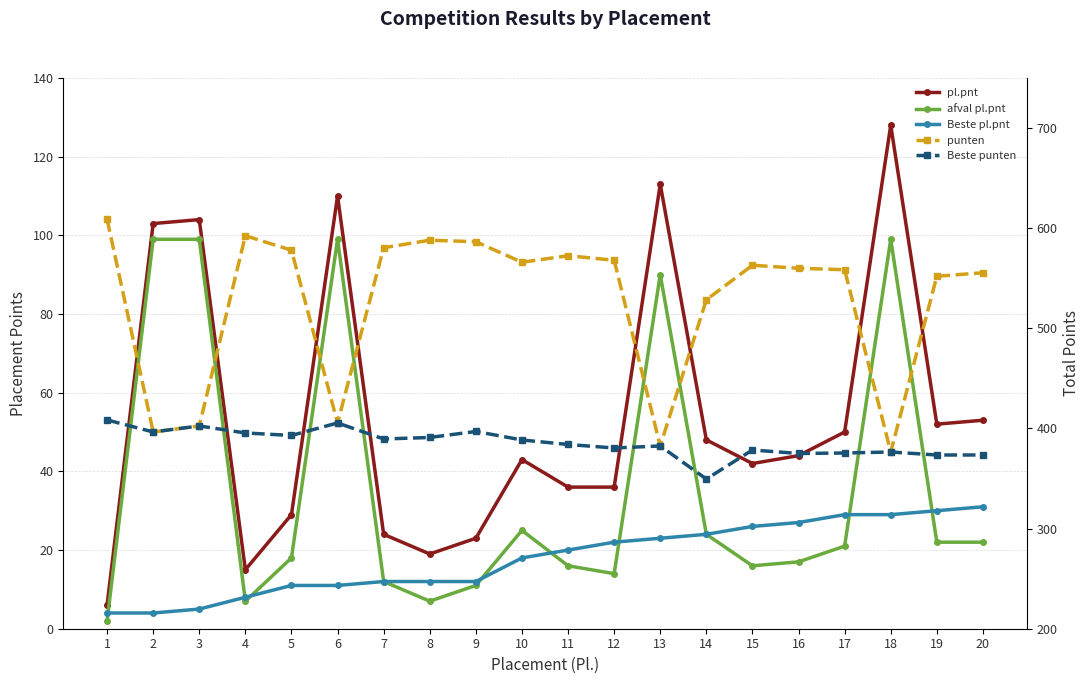

Does the chart display data point markers on the line(s)?

Yes